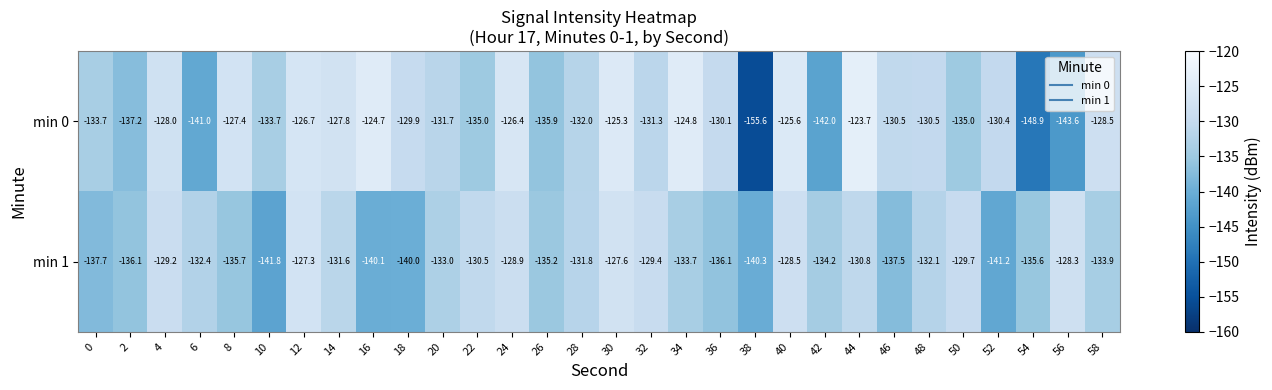

At which category does the chart reach its peak across all series?

44